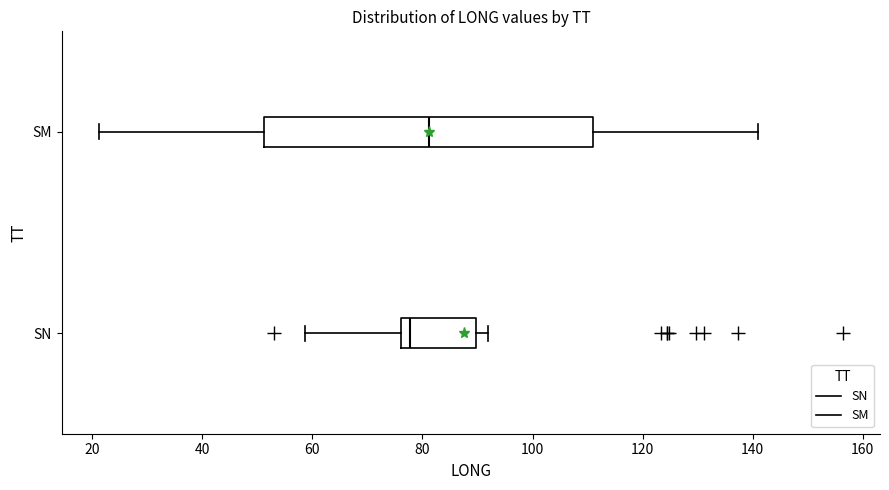

Which box's median line is the furthest to the left?

SN